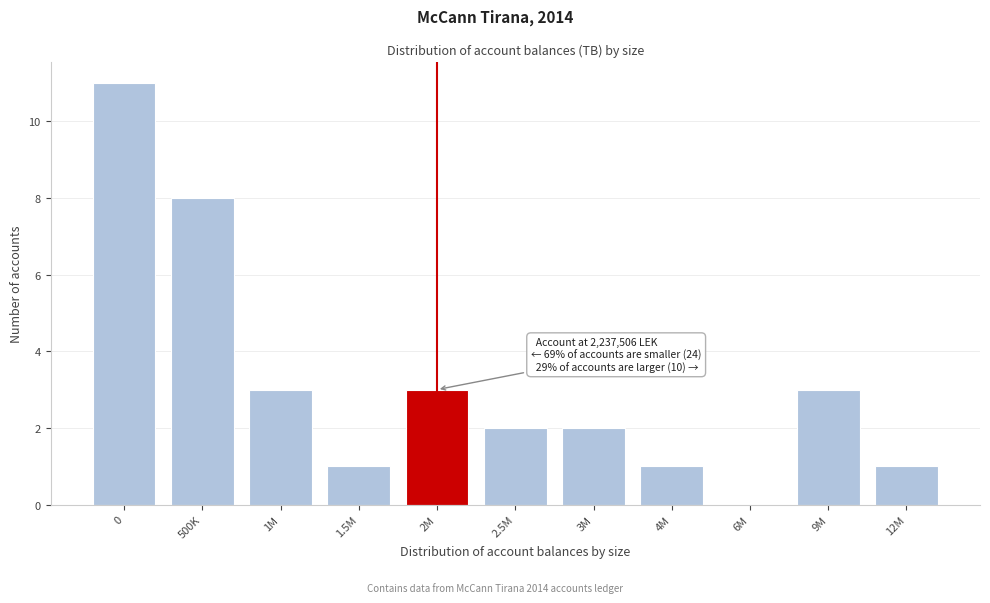

Reading left to right, what are all the values shown in this chart?

0=11	500K=8	1M=3	1.5M=1	2M=3	2.5M=2	3M=2	4M=1	6M=0	9M=3	12M=1